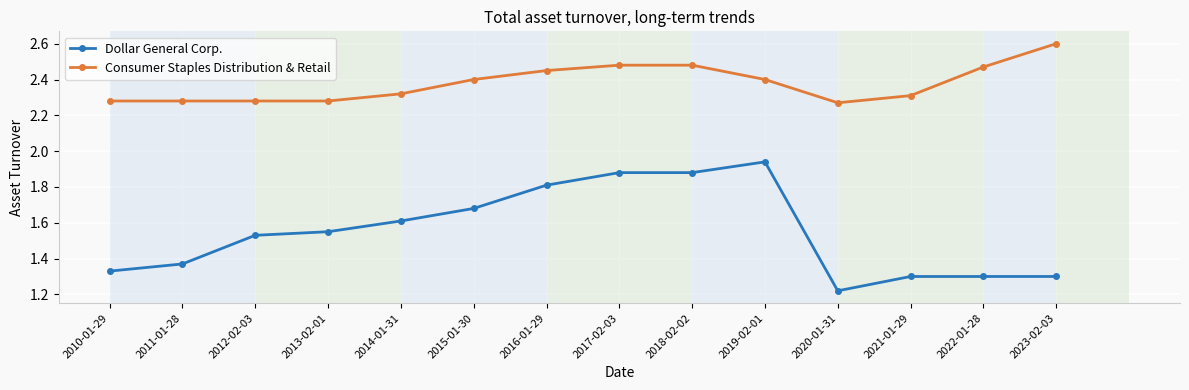

What is the spread (max minus min) of values at 2017-02-03?

0.6